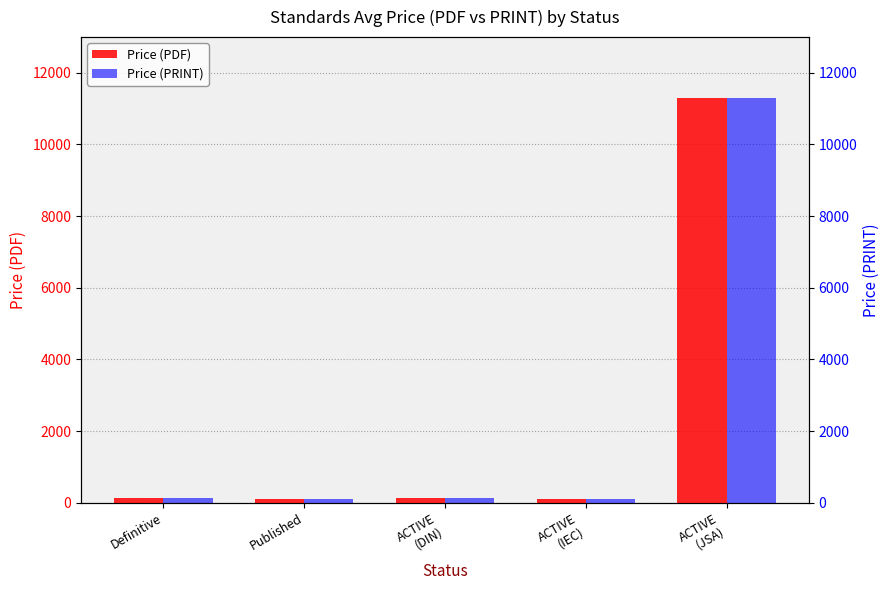

Which label corresponds to the smallest value in the chart?

ACTIVE
(IEC)